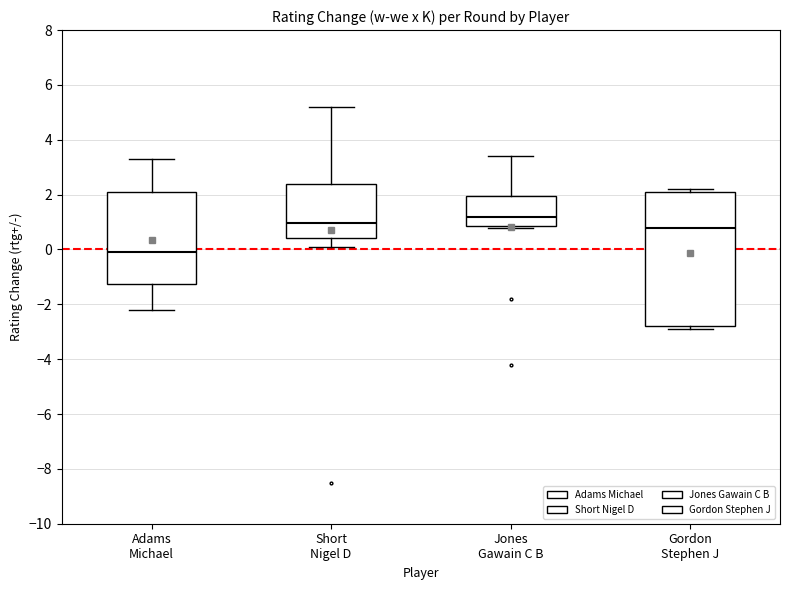

Which box has the lowest median line?

Adams Michael